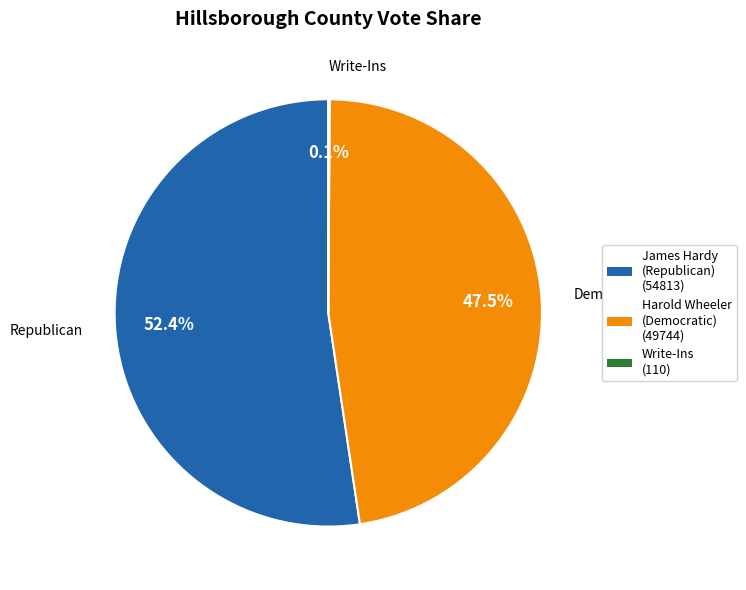

What percentage is NOT represented by Harold Wheeler (Democratic) (49744)?

52.5%